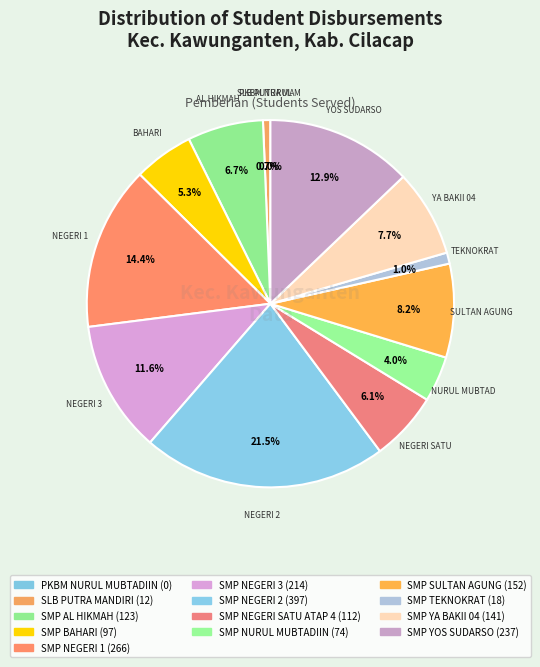

Is SMP NEGERI 1 the majority of the pie?

No